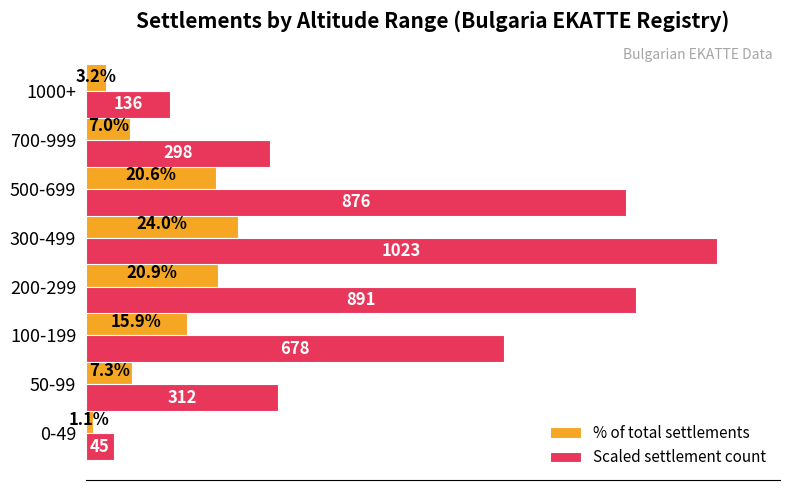

Which series has the largest range (max minus min)?

Scaled settlement count